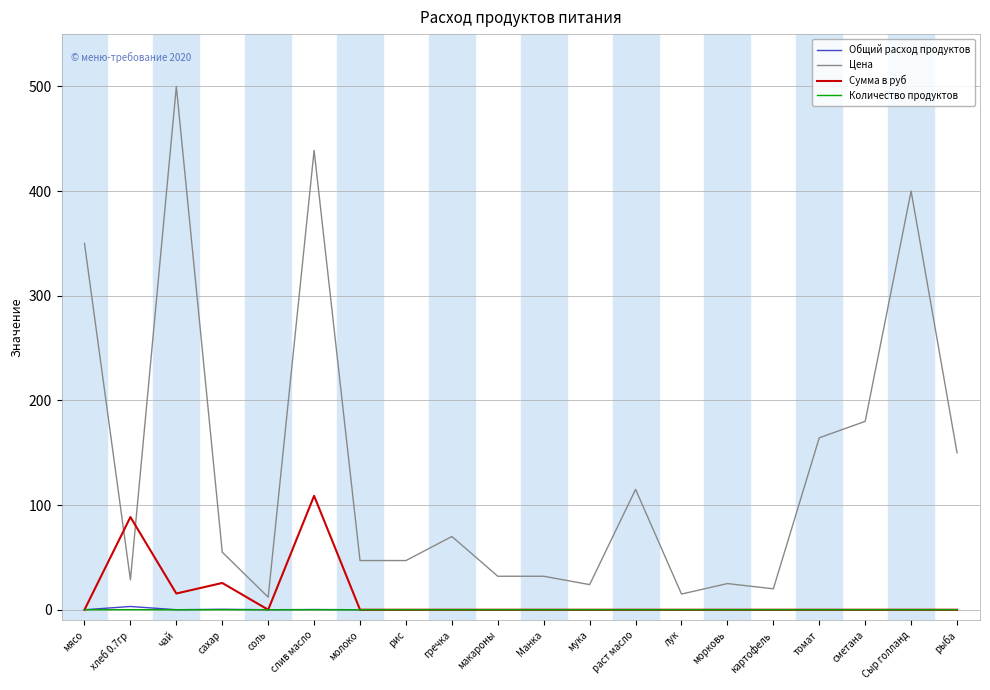

Which series has the largest total across all categories?

Цена